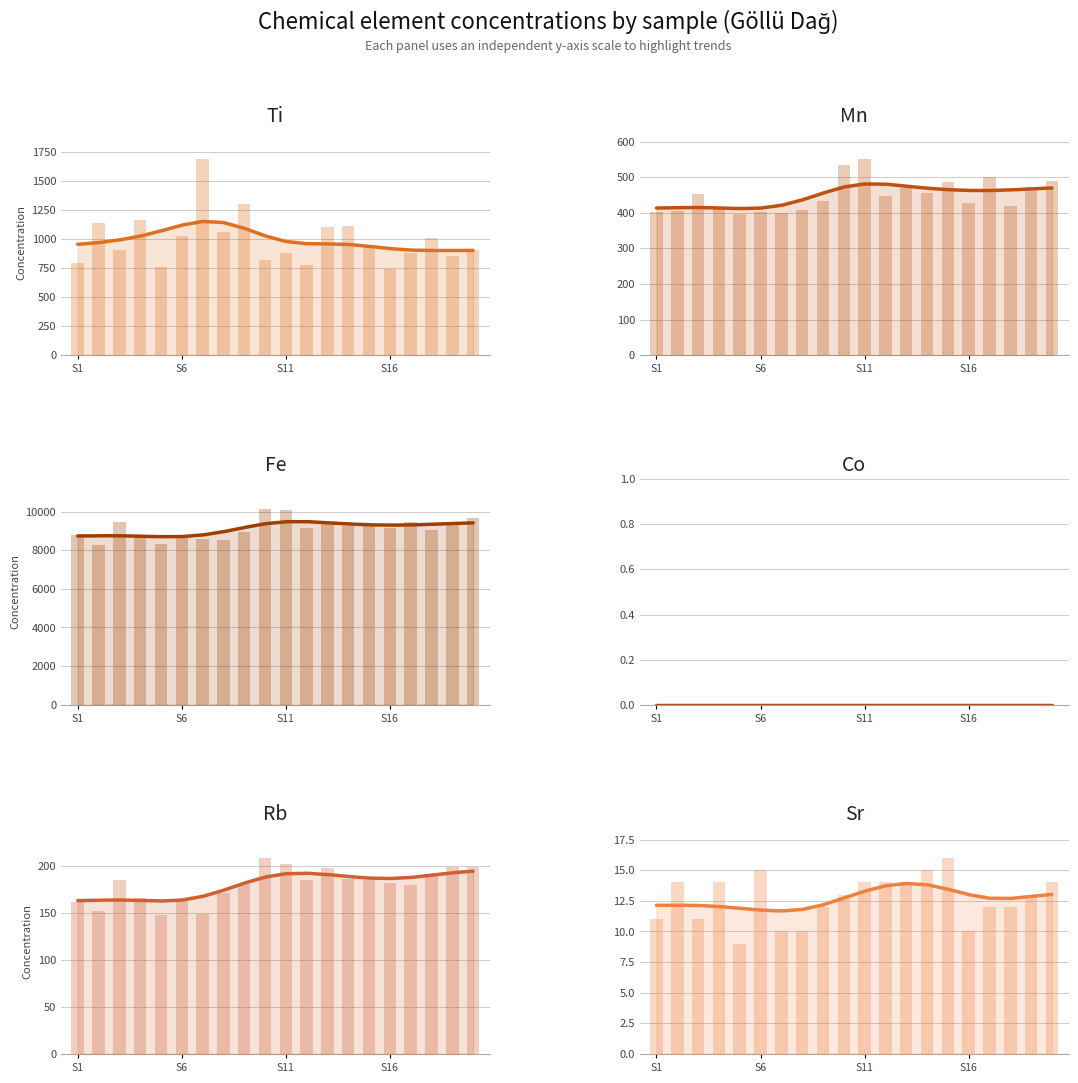

What is the value of the Sr bar at the 4th from the left?

14